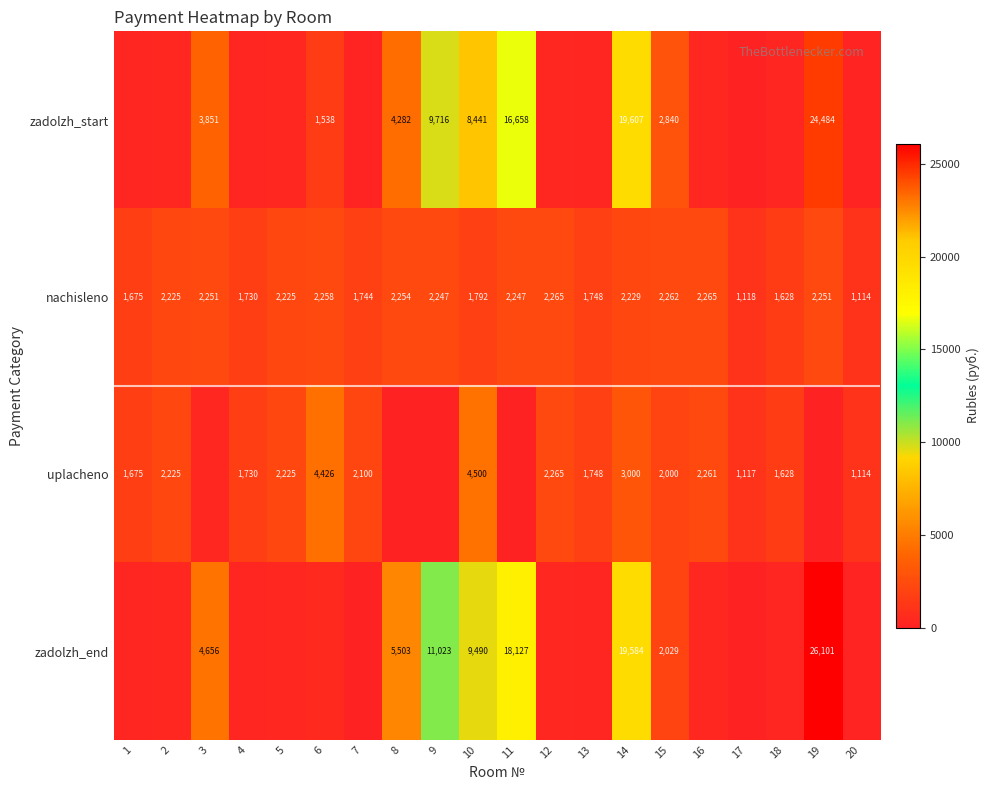

At how many categories does at least one series exceed 20730?

1